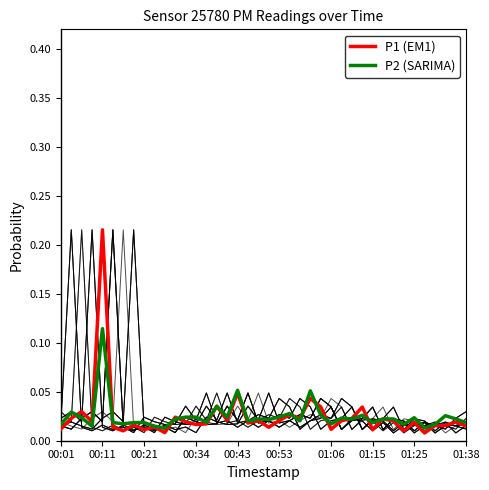

Reading left to right, extract all data points from this chart.

P1 (EM1): 0.0	0.0	0.0	0.0	0.2	0.0	0.0	0.0	0.0	0.0	0.0	0.0	0.0	0.0	0.0	0.0	0.0	0.0	0.0	0.0	0.0	0.0	0.0	0.0	0.0	0.0	0.0	0.0	0.0	0.0	0.0	0.0	0.0	0.0	0.0	0.0	0.0	0.0	0.0	0.0
P2 (SARIMA): 0.0	0.0	0.0	0.0	0.1	0.0	0.0	0.0	0.0	0.0	0.0	0.0	0.0	0.0	0.0	0.0	0.0	0.1	0.0	0.0	0.0	0.0	0.0	0.0	0.1	0.0	0.0	0.0	0.0	0.0	0.0	0.0	0.0	0.0	0.0	0.0	0.0	0.0	0.0	0.0